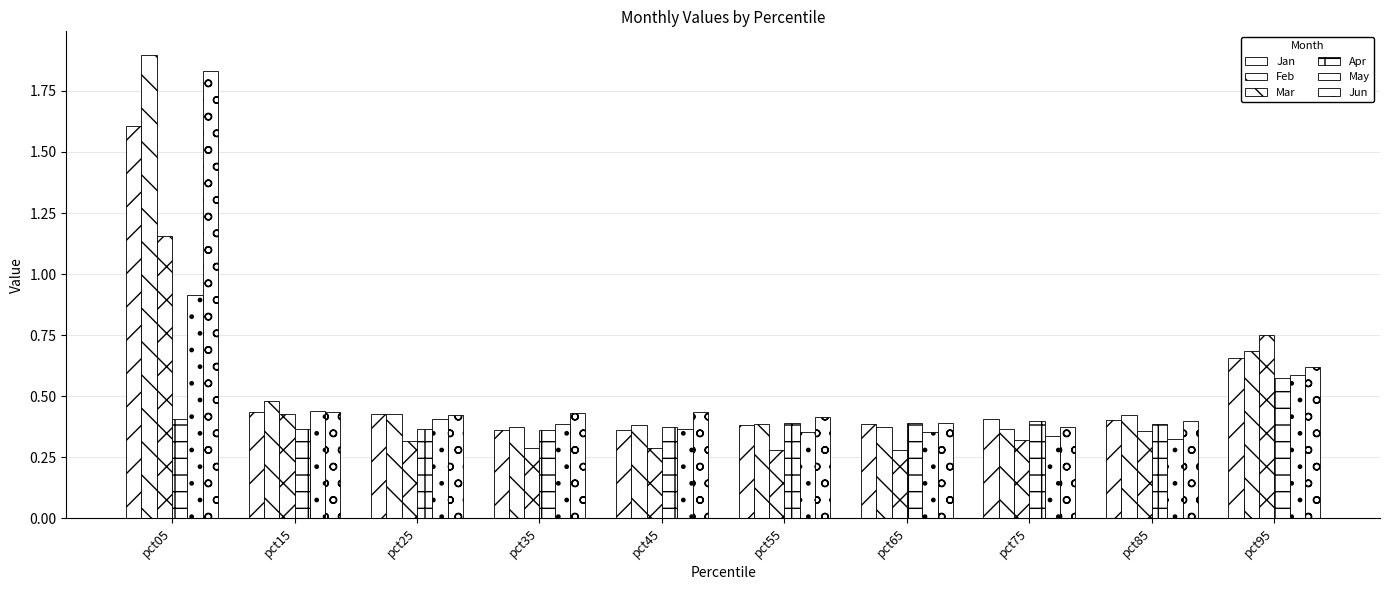

True or false: Jan has a value of 0.4 at pct35.

True